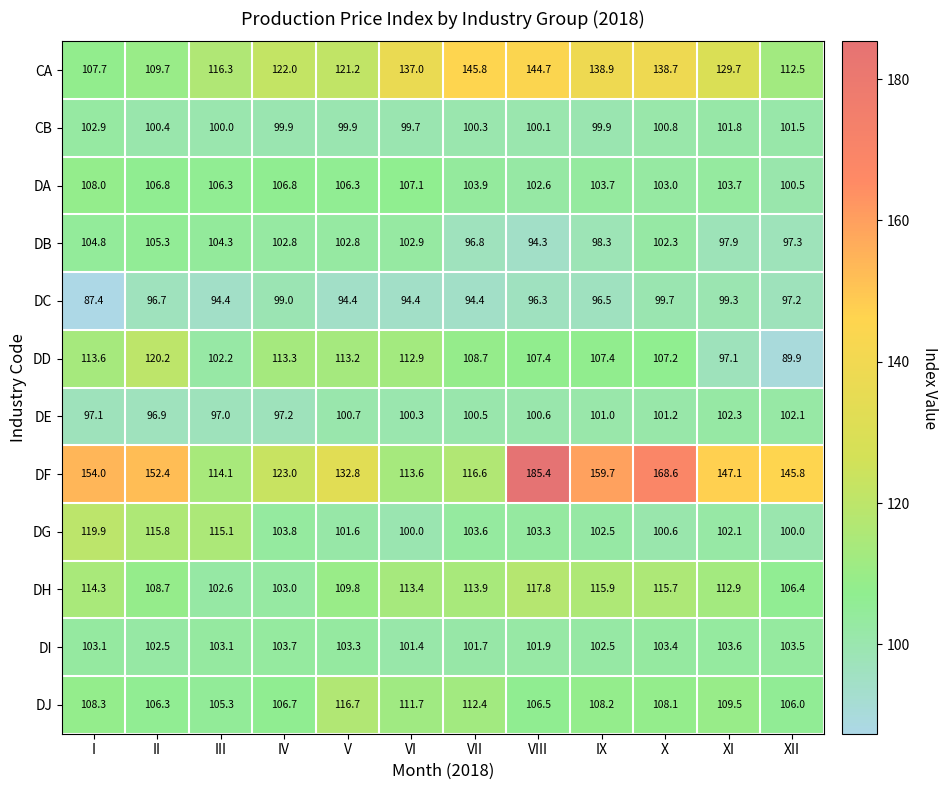

At how many categories does at least one series exceed 100?

12